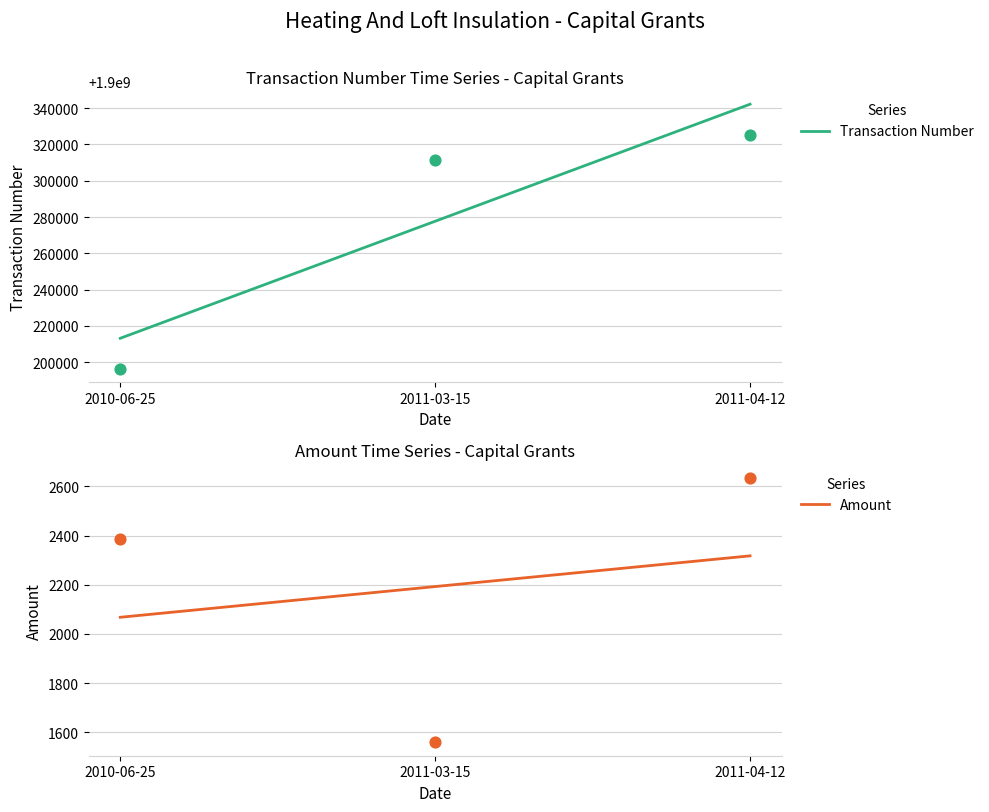

Which series has the largest Y range (max minus min)?

Transaction Number